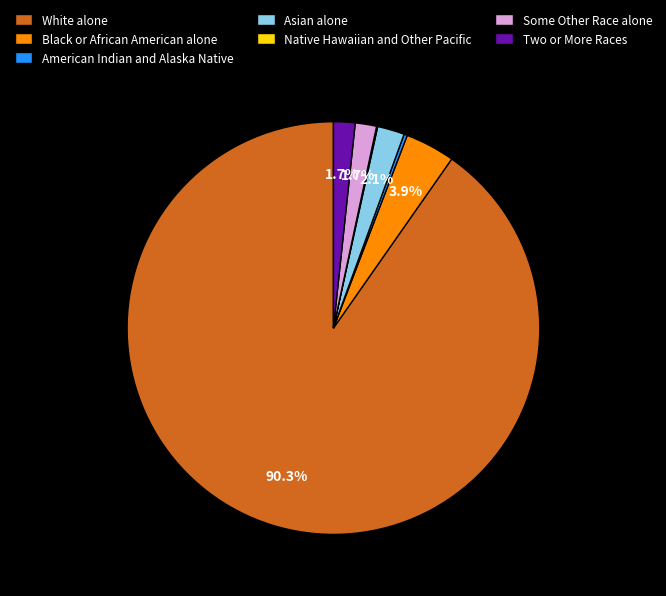

Is it true that Asian alone is 9% of the pie?

False